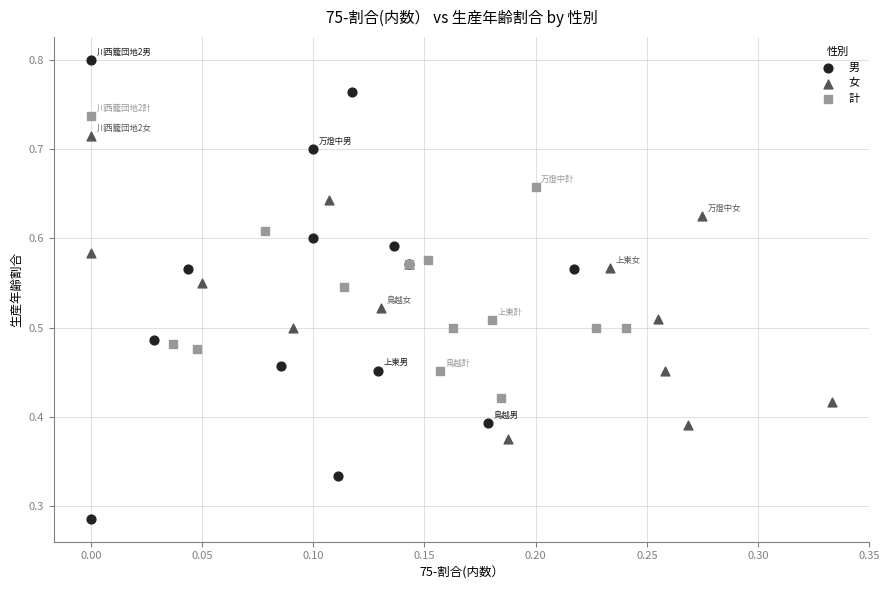

Which series contains the lowest Y value?

男